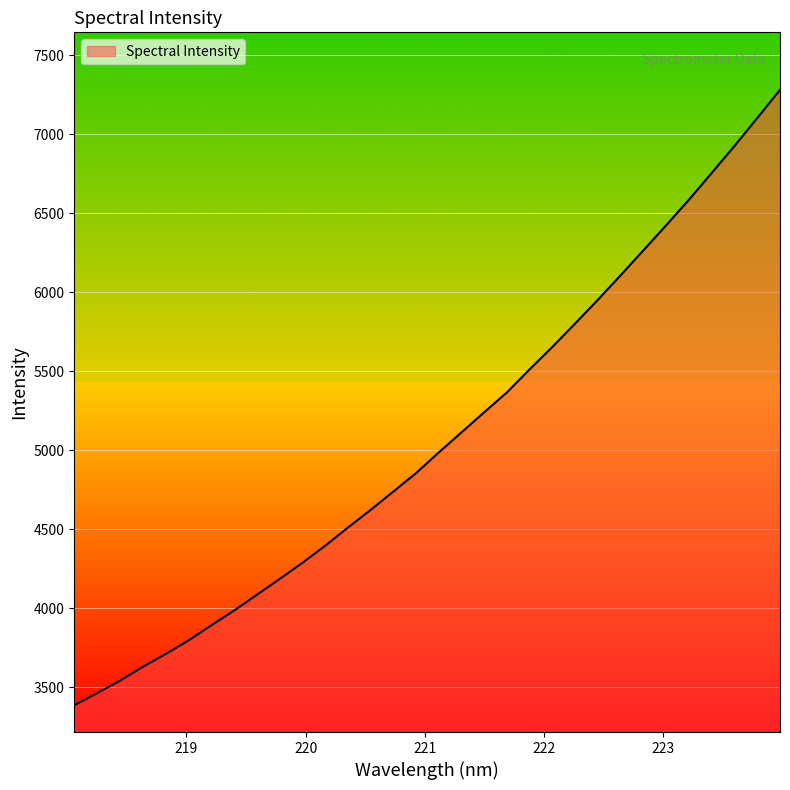

What is the greatest value displayed?

7280.1